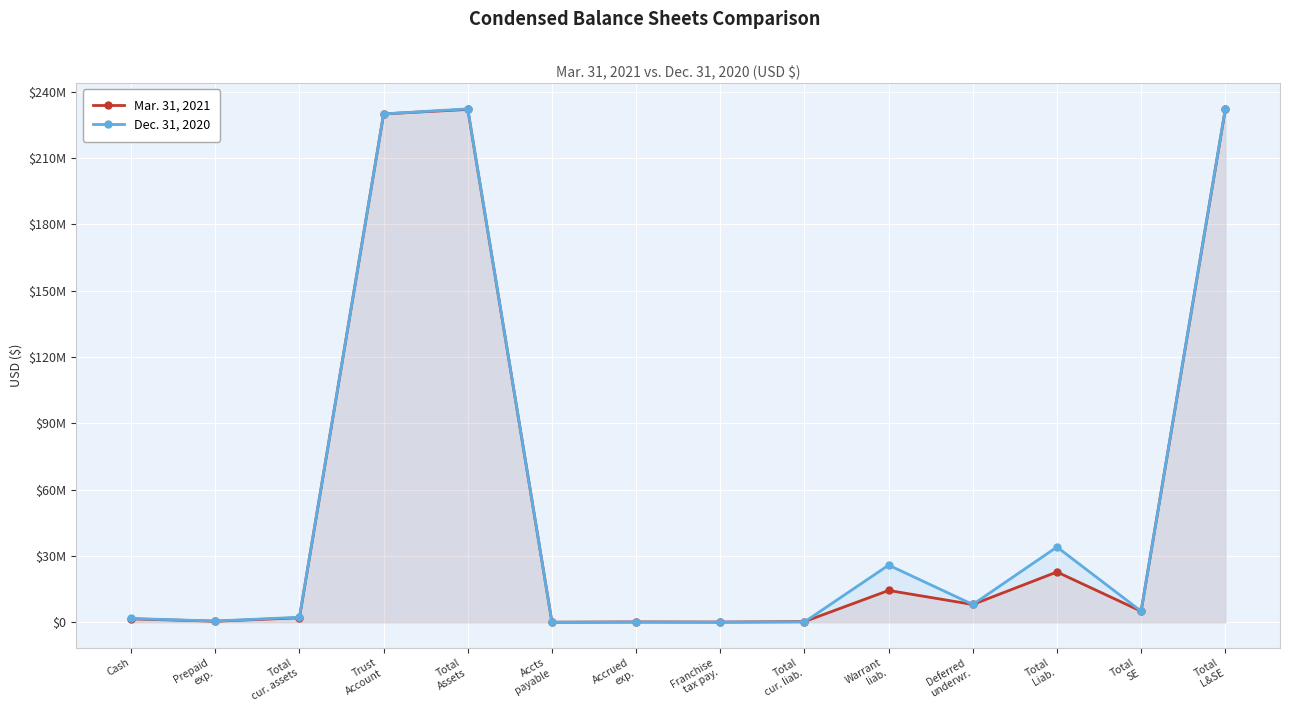

At which label does Mar. 31, 2021 first exceed 5000002?

Trust
Account